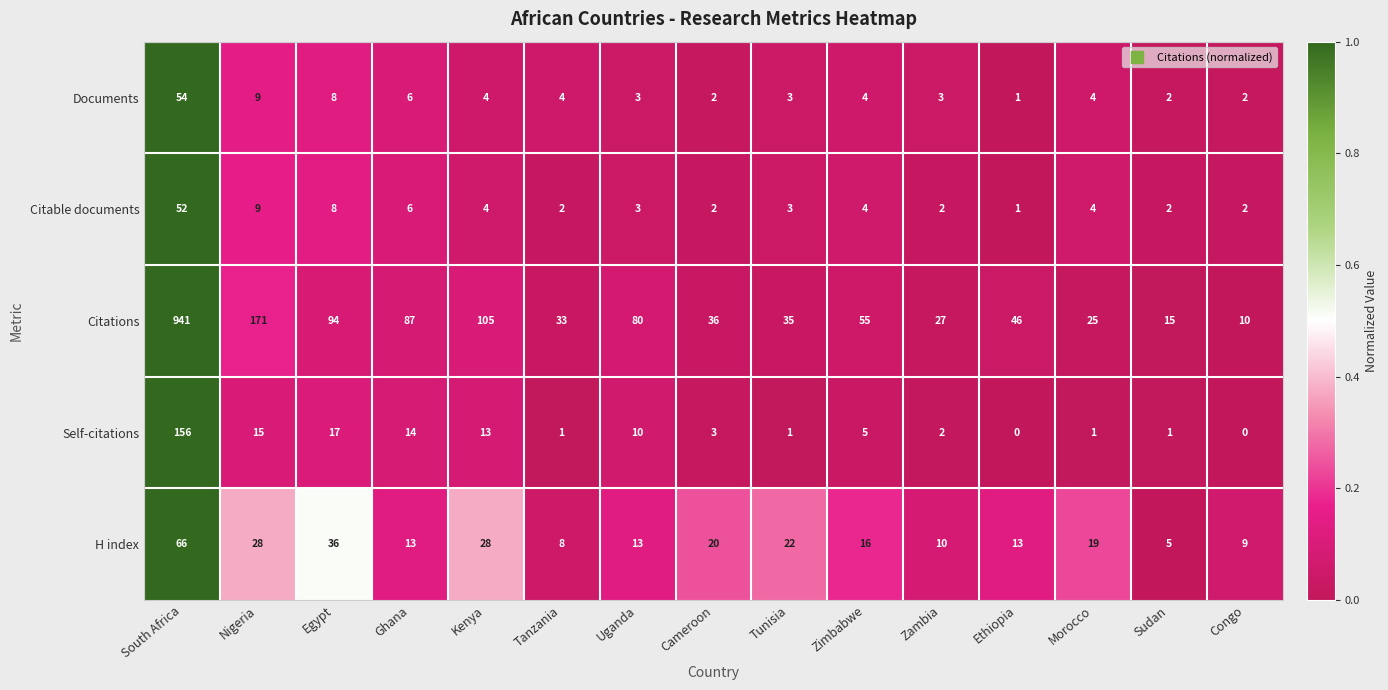

Is it true that Self-citations equals 0 at Congo?

True